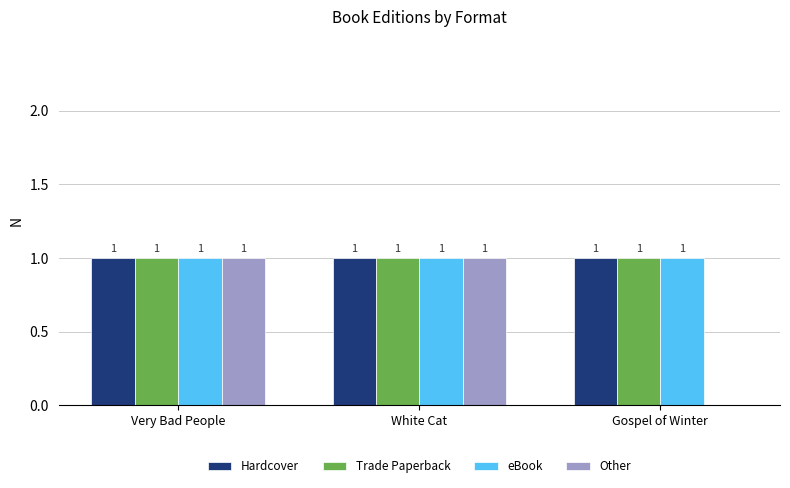

What is the sum of the Trade Paperback values at Gospel of Winter and White Cat?

2